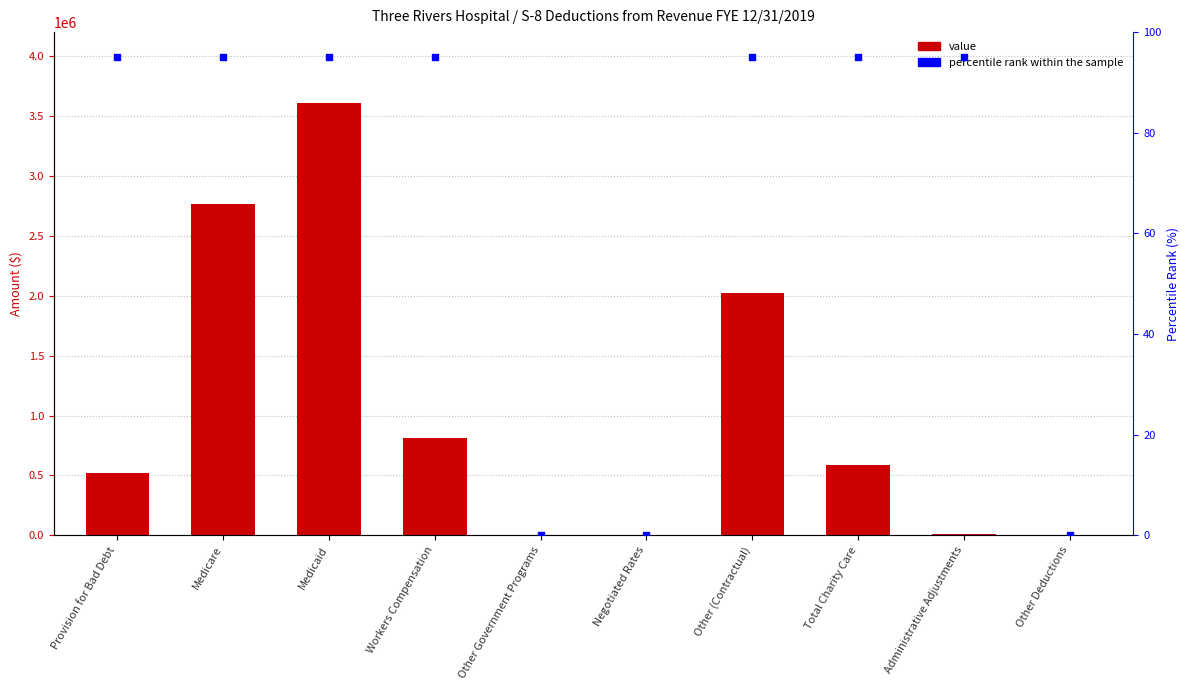

Which series has the widest spread of Y values?

Value